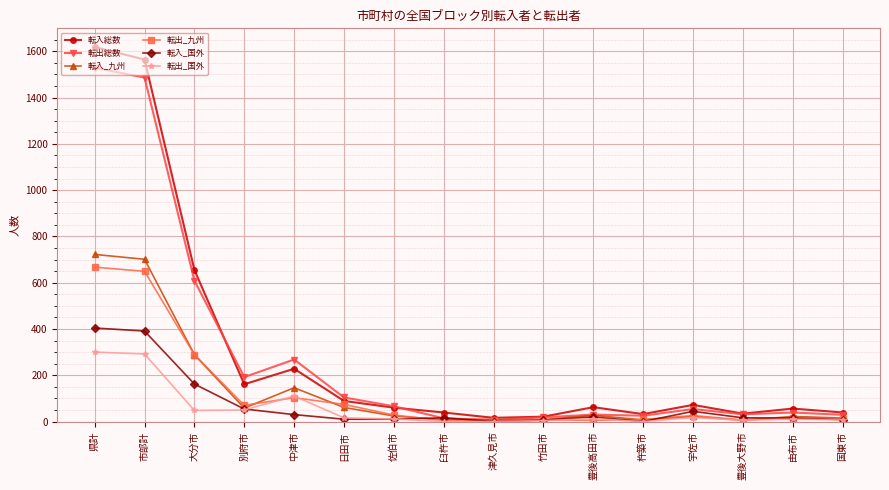

What is the value of the 転出_九州 point at the 3rd from the left?

289